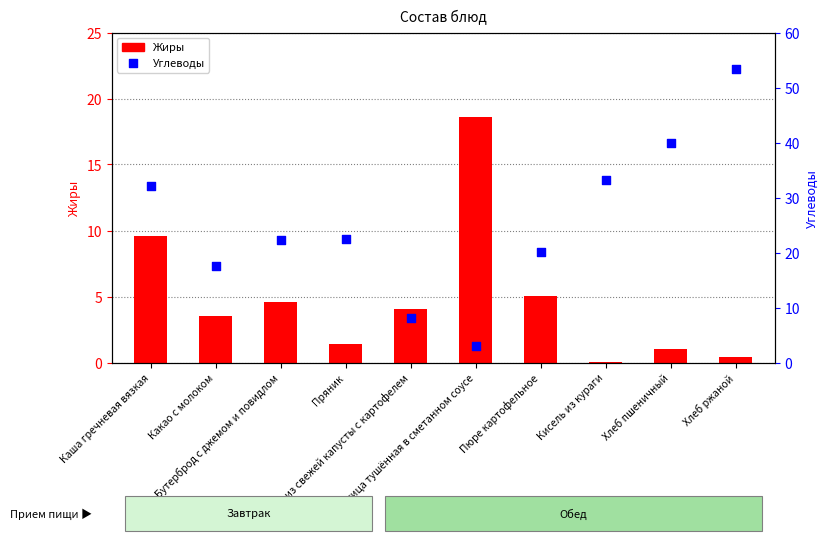

Which series contains the lowest Y value?

Жиры